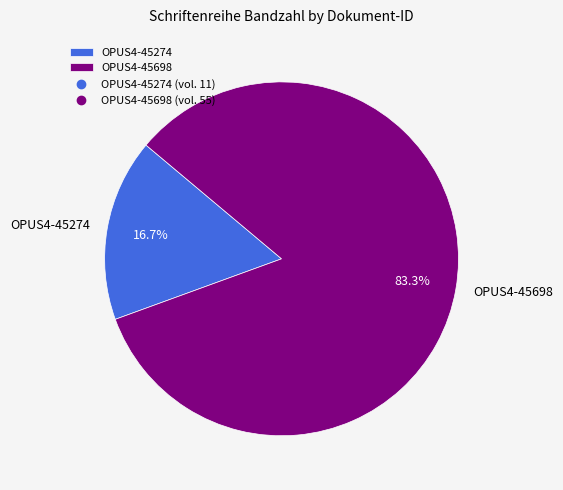

Which slice is the smallest?

OPUS4-45274